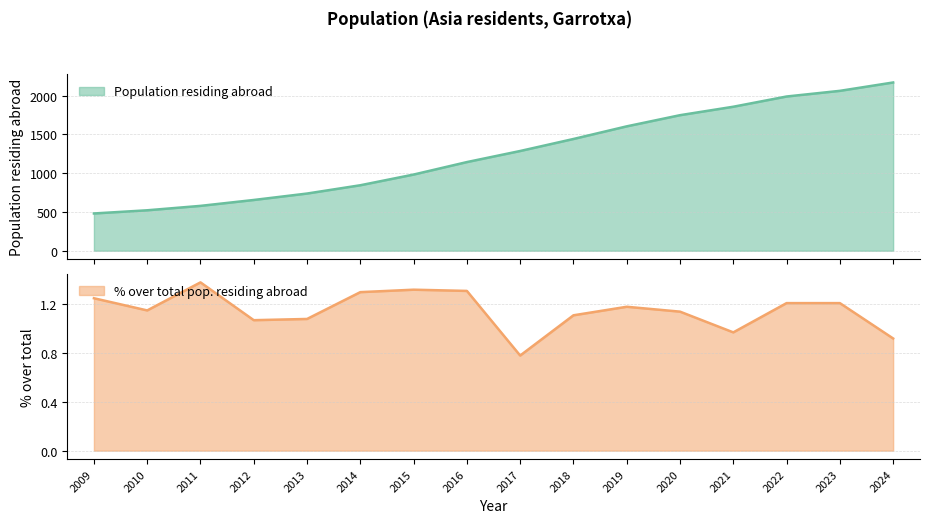

What is the greatest value displayed?

2171.0